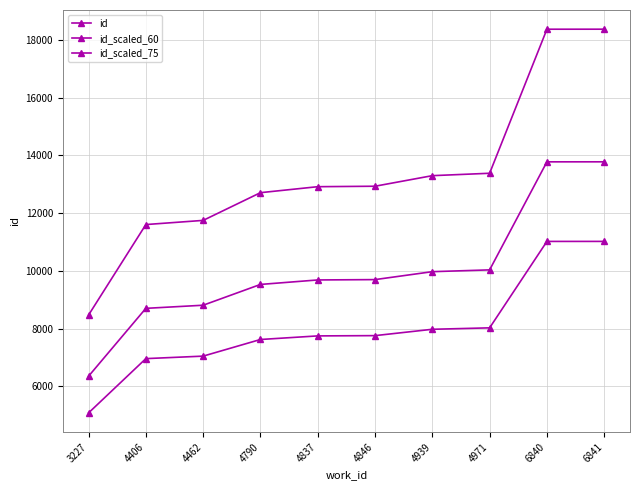

At which label does id_scaled_60 reach its minimum?

3227